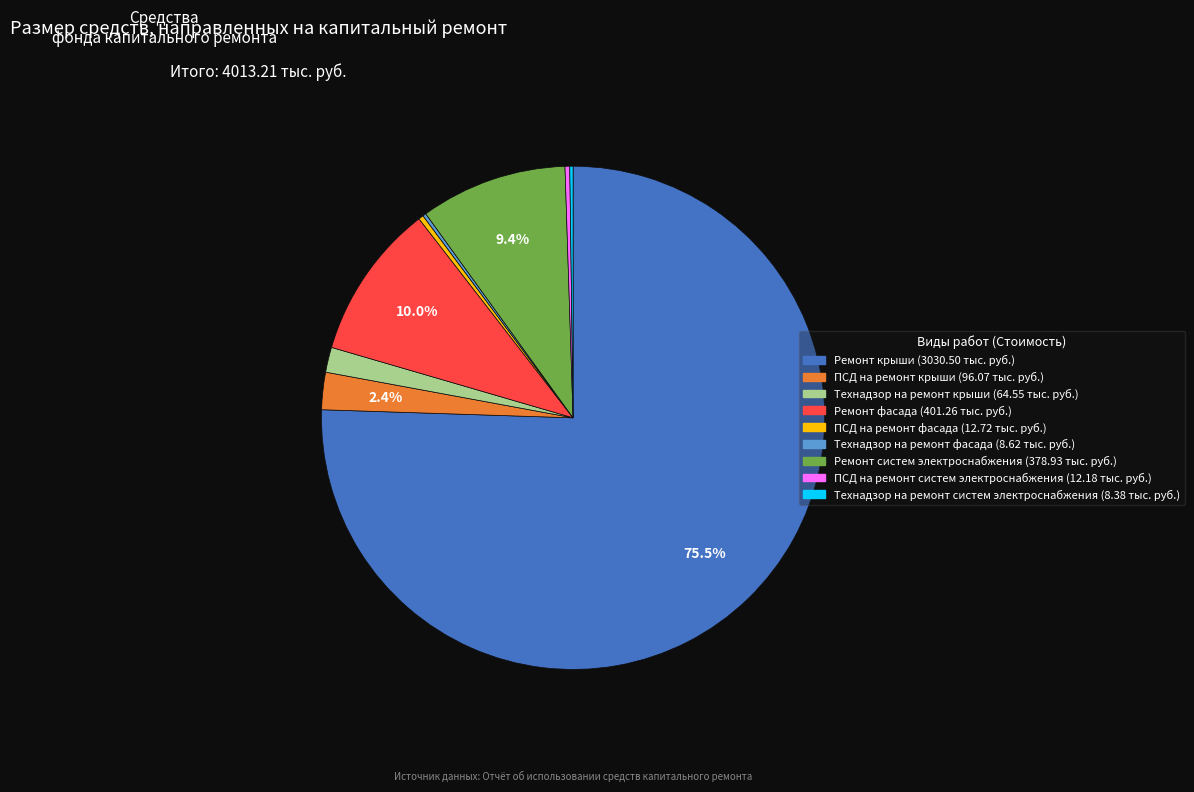

What portion of the pie excludes Ремонт систем электроснабжения?

90.6%